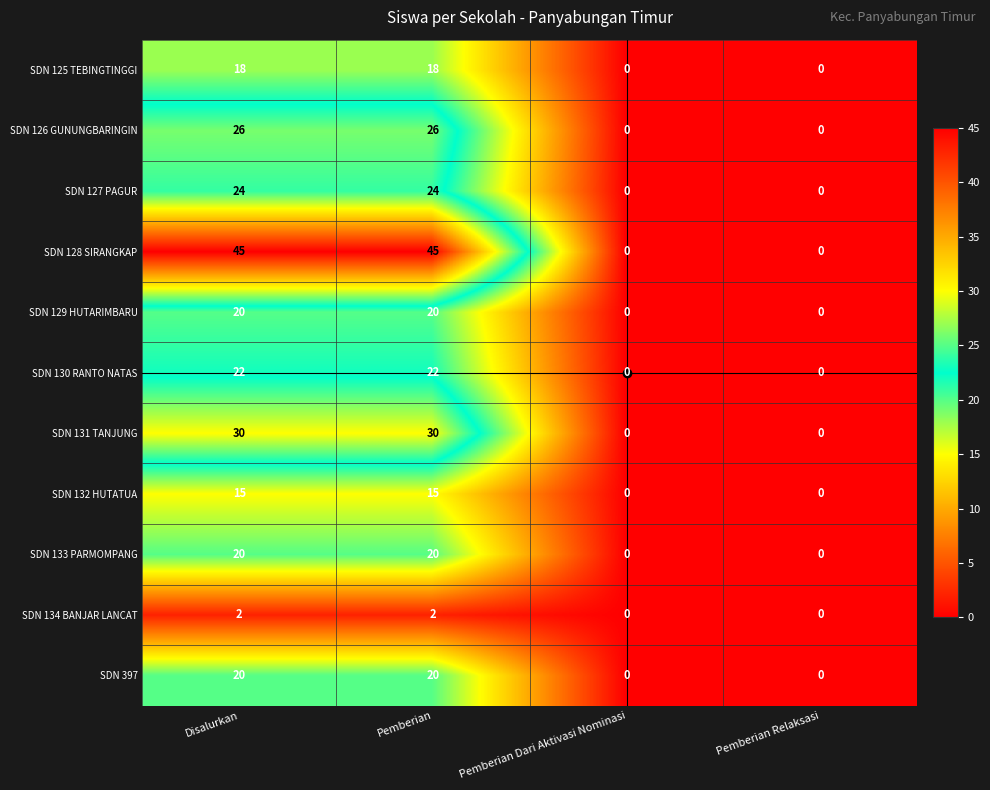

How many series are shown in this chart?

11